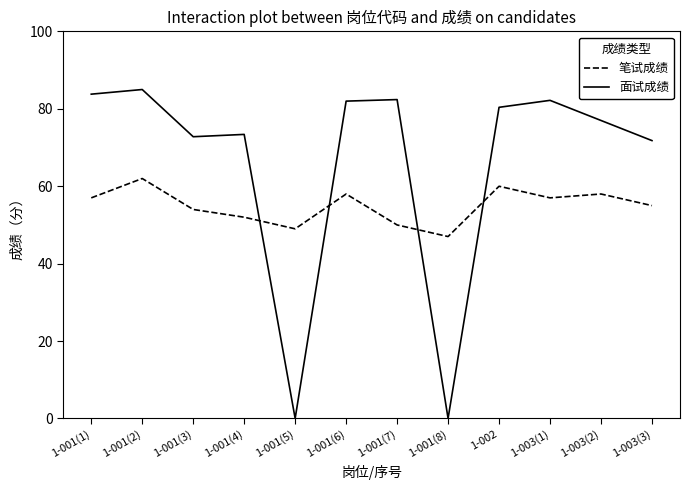

The value of 笔试成绩 at 1-003(2) is 58.0. True or false?

True